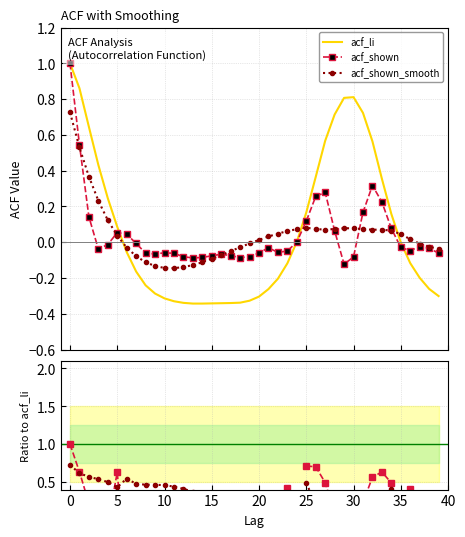

What is the value of the acf_shown point at the 3rd from the left?

0.2